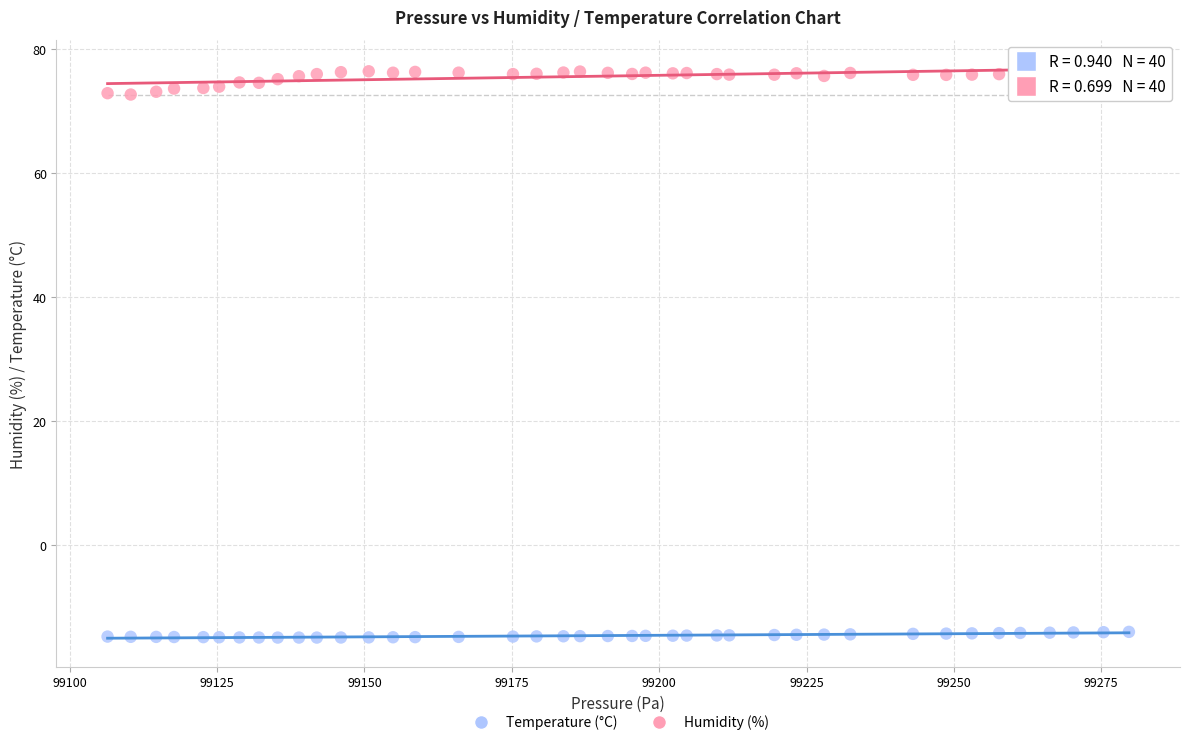

Which series has the widest spread of Y values?

Humidity (%)